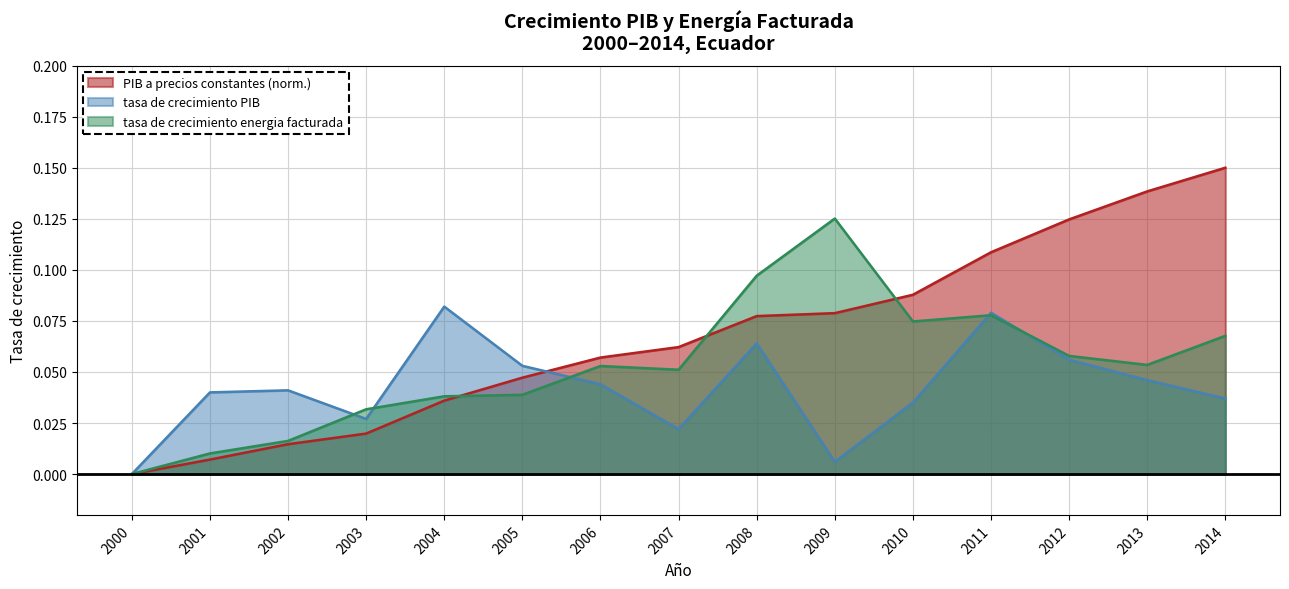

What is the difference between the maximum and second lowest values in the PIB a precios constantes series?

0.1